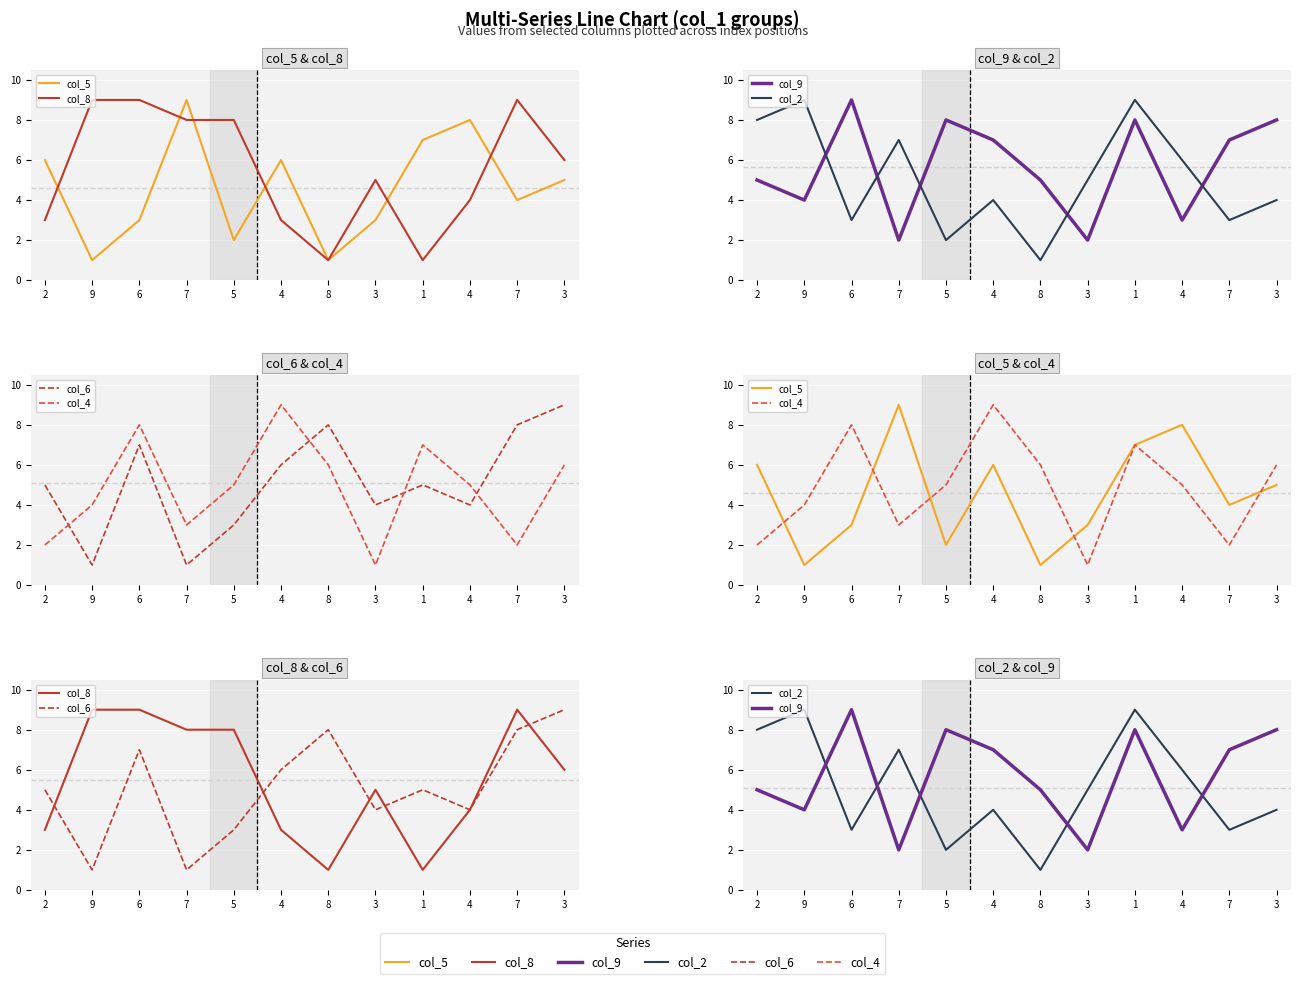

At which category is the sum across all series the highest?

6